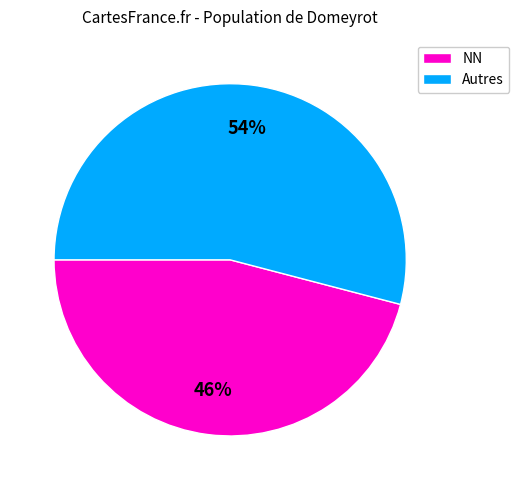

Is there a majority slice in this chart?

Yes